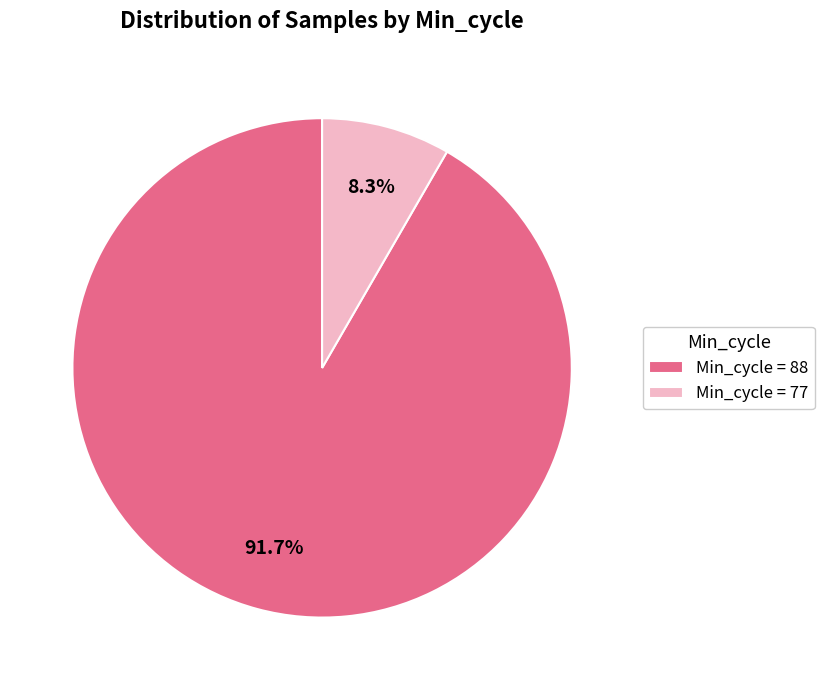

Rank the categories by value from highest to lowest.

Min_cycle = 88, Min_cycle = 77